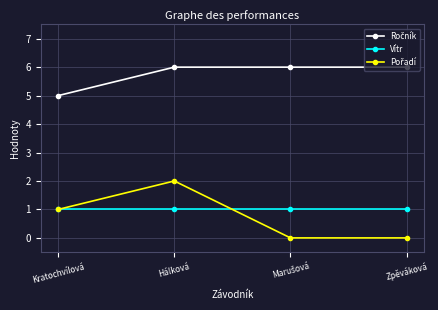

What is the total value across all series at Zpěváková?

7